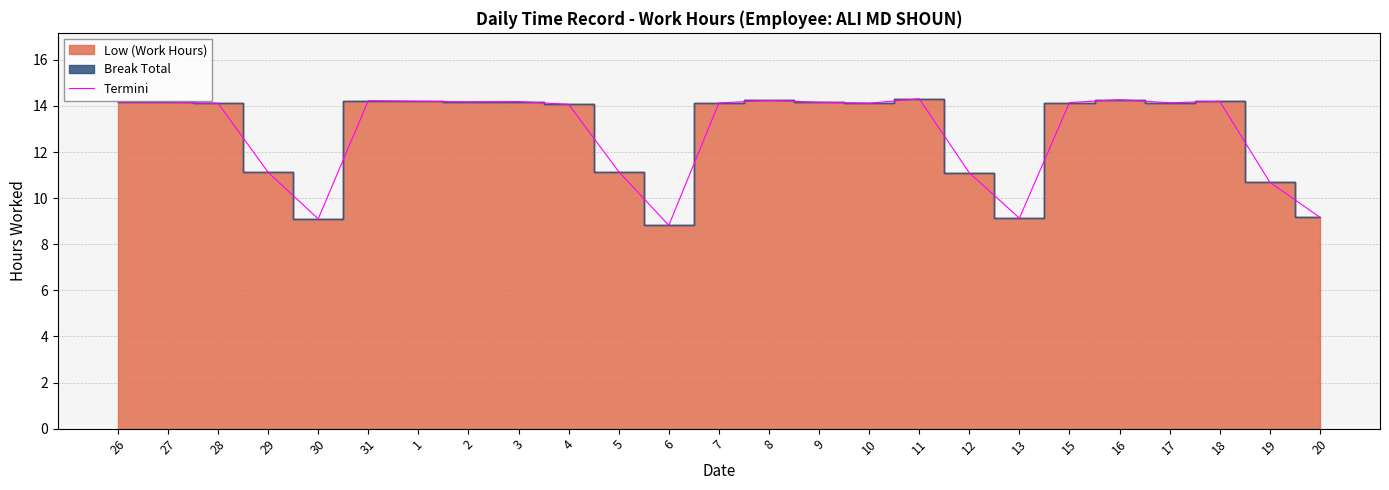

The value at 16 is 21.8. True or false?

False